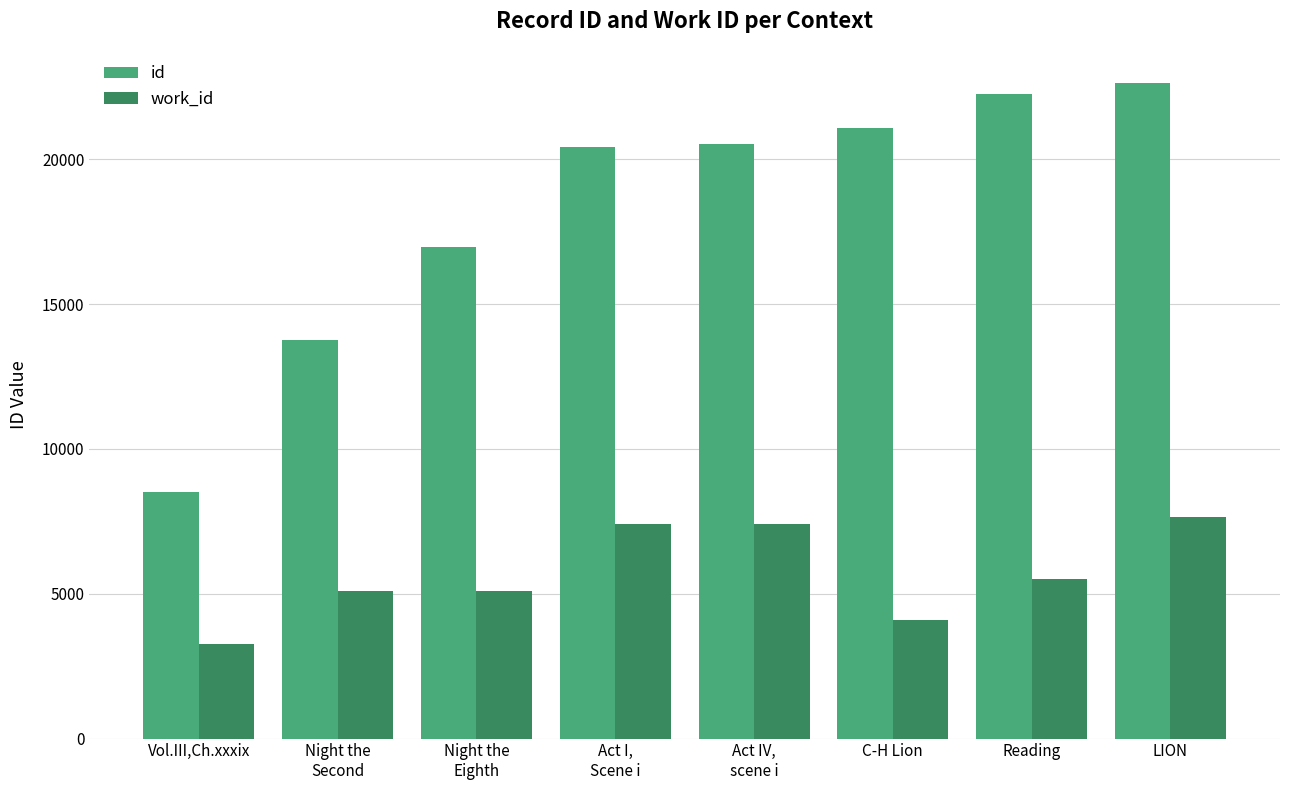

Which series changed the most between Vol.III,Ch.xxxix and LION?

id